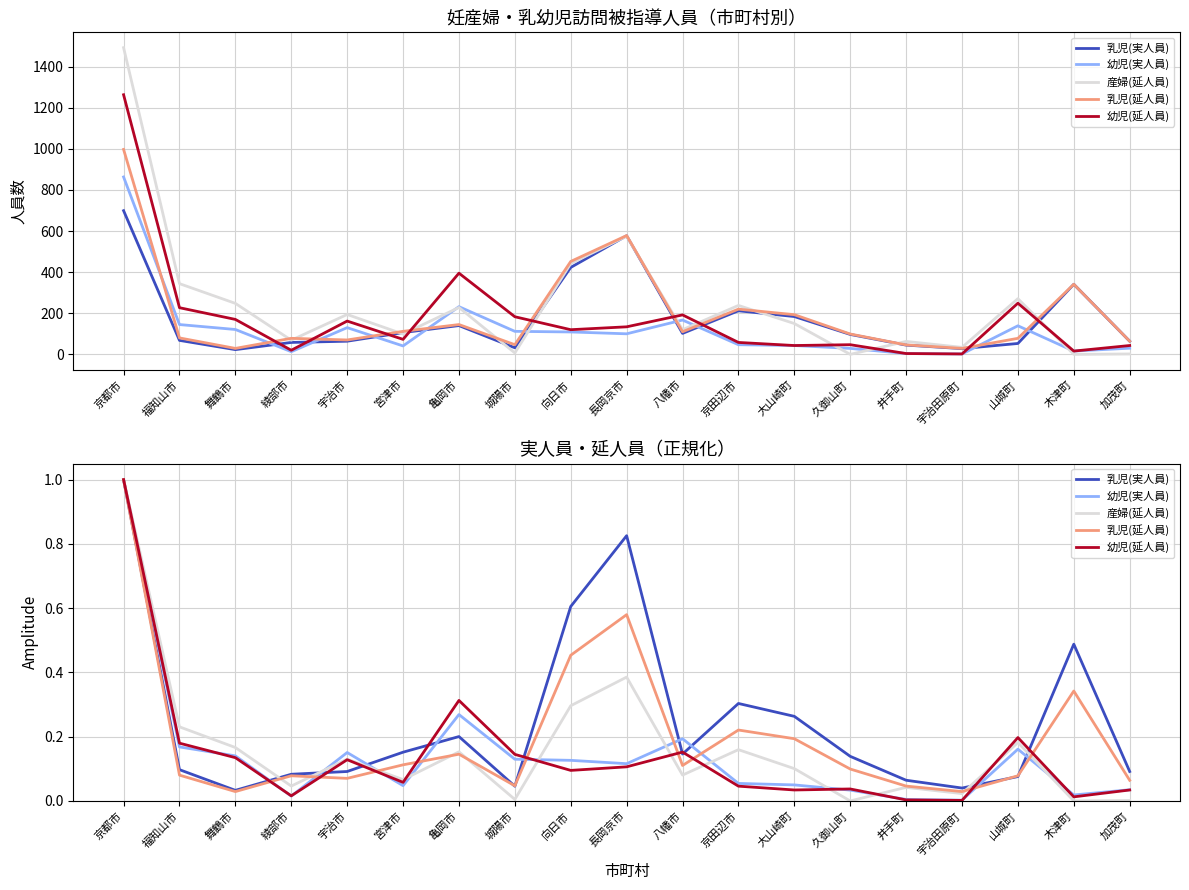

After their last crossing, which series has the higher values: 産婦(延人員) or 幼児(延人員)?

幼児(延人員)